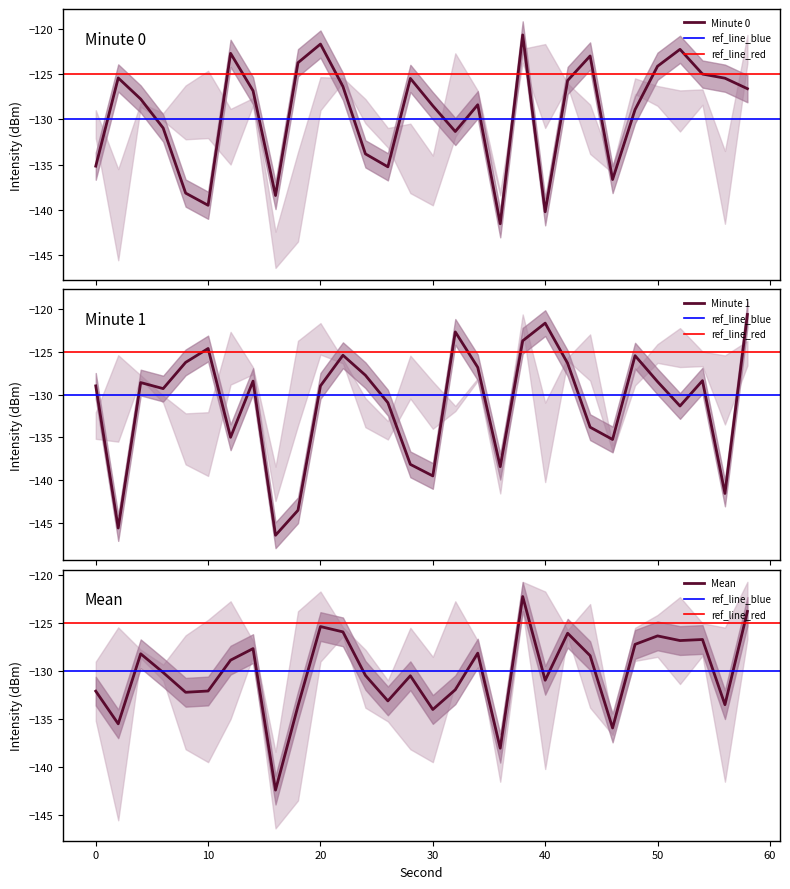

Which category has the highest value in the intensity_min1 series?

58